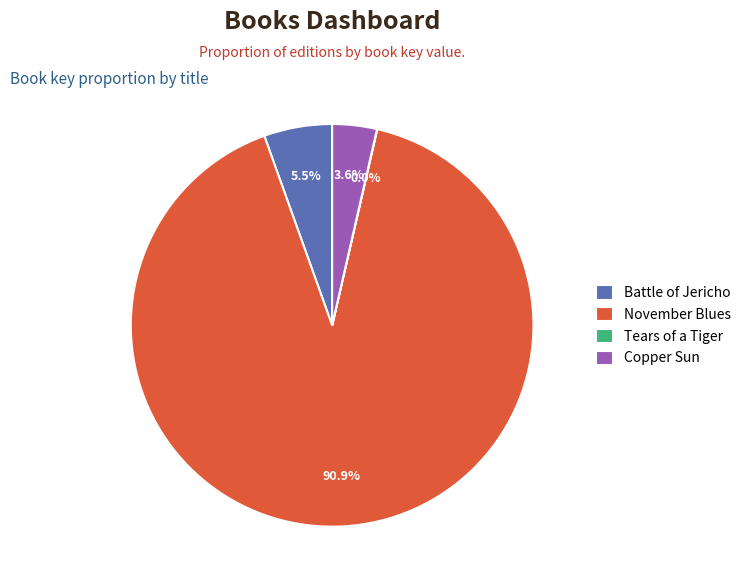

To the nearest percent, what is the difference between the largest and smallest slice percentages?

91%